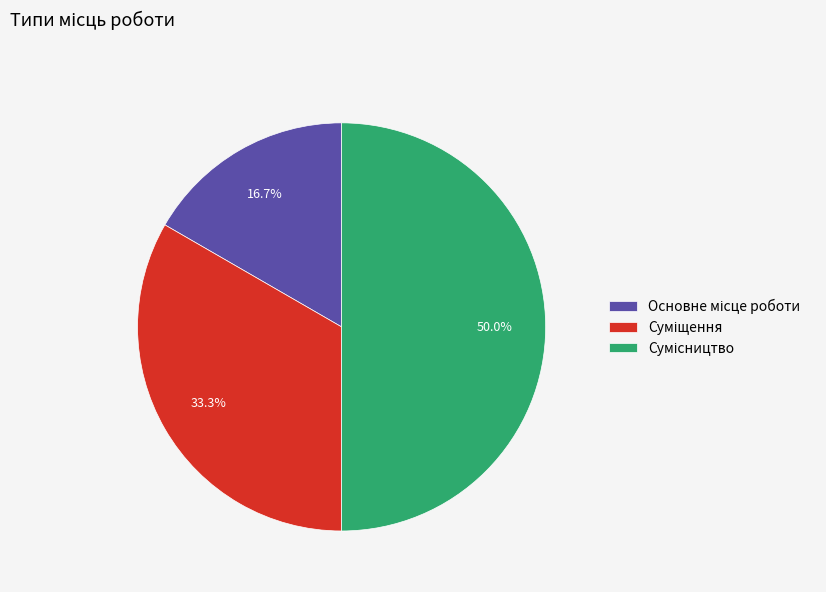

How many segments does this pie chart have?

3